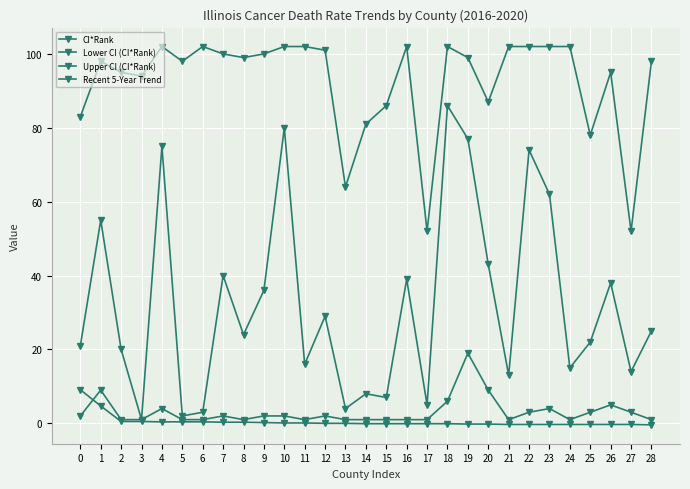

True or false: Recent 5-Year Trend has more than 2 interior local peaks.

False